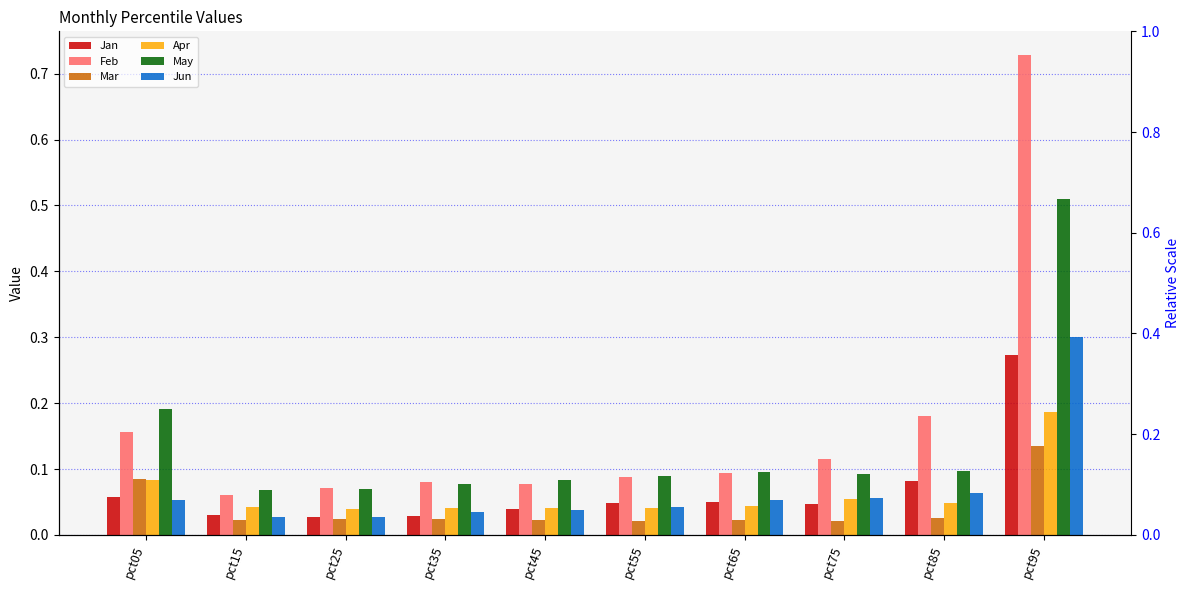

Between pct65 and pct95, which series saw the biggest shift?

Feb